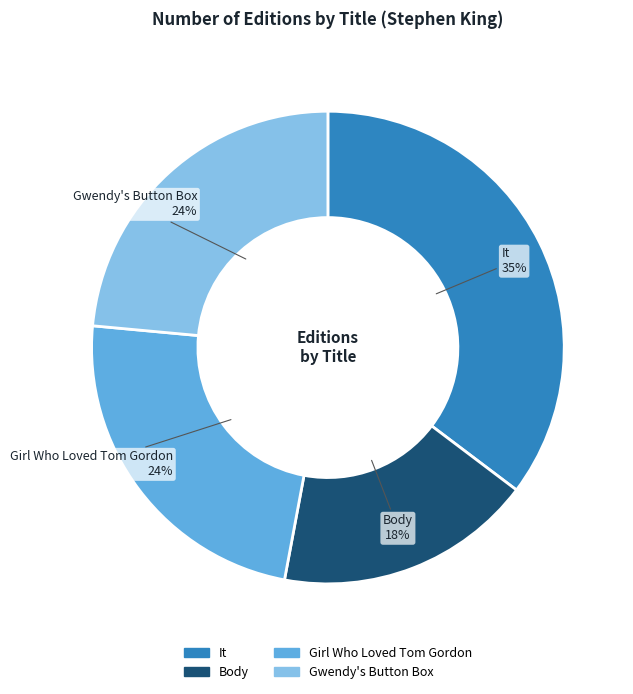

Is it true that Gwendy's Button Box is 16% of the pie?

False